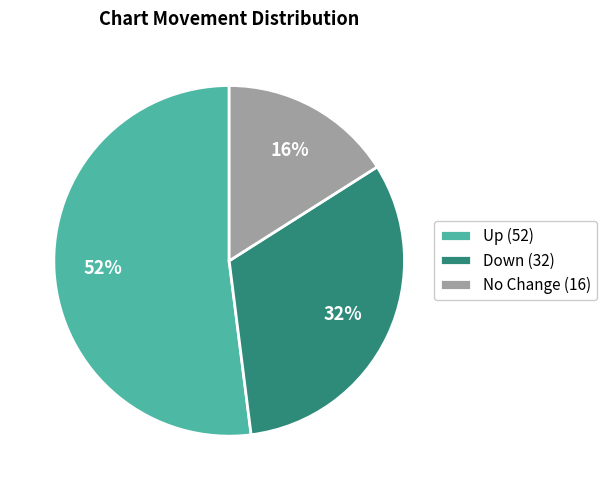

What is the ratio of the value at No Change (16) to the value at Down (32)?

0.5